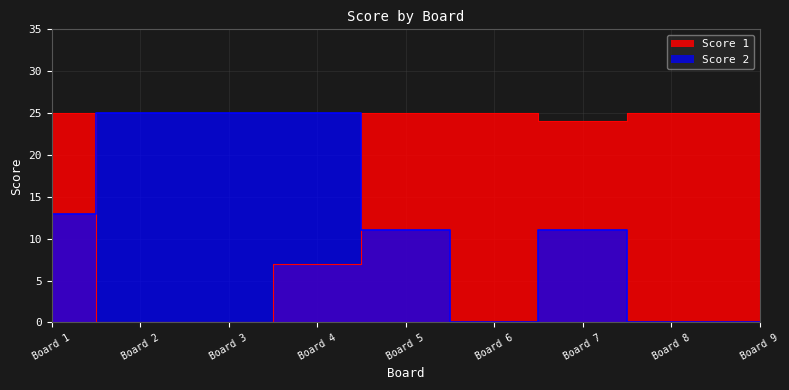

At Board 5, list the series in order from largest to smallest.

Score 1, Score 2